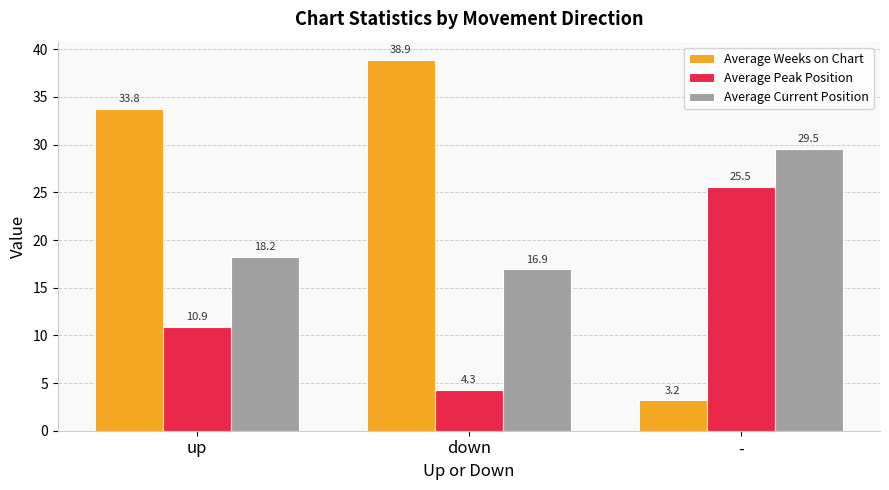

What is the label of the 2nd bar from the right?

down